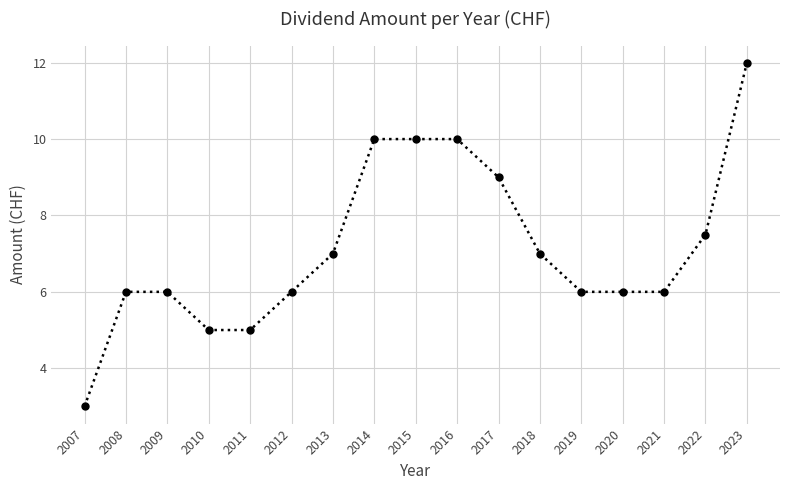

Is it true that the value at 2010 is 5.0?

True